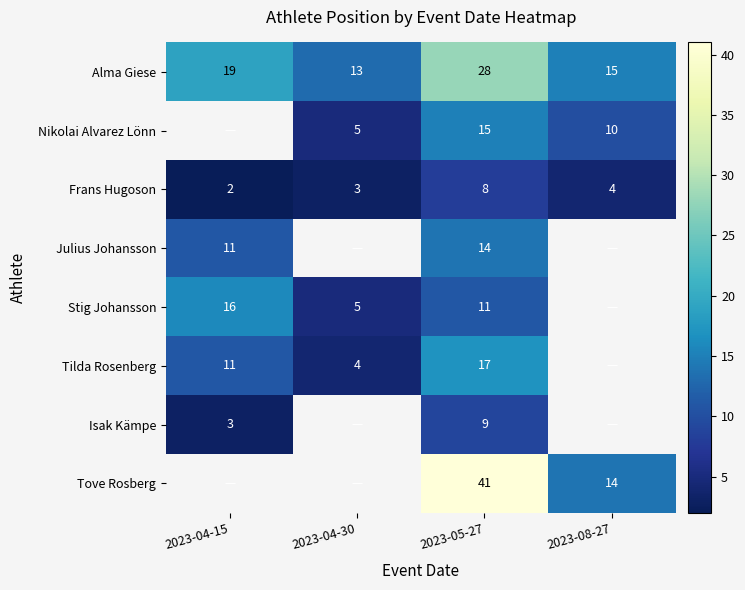

True or false: Isak Kämpe has a value of 13 at 2023-05-27.

False